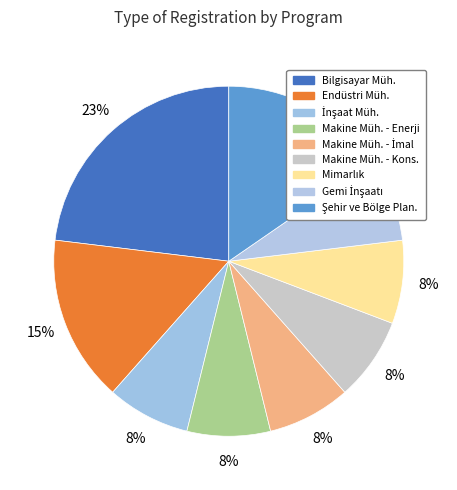

How many slices are in this pie chart?

9